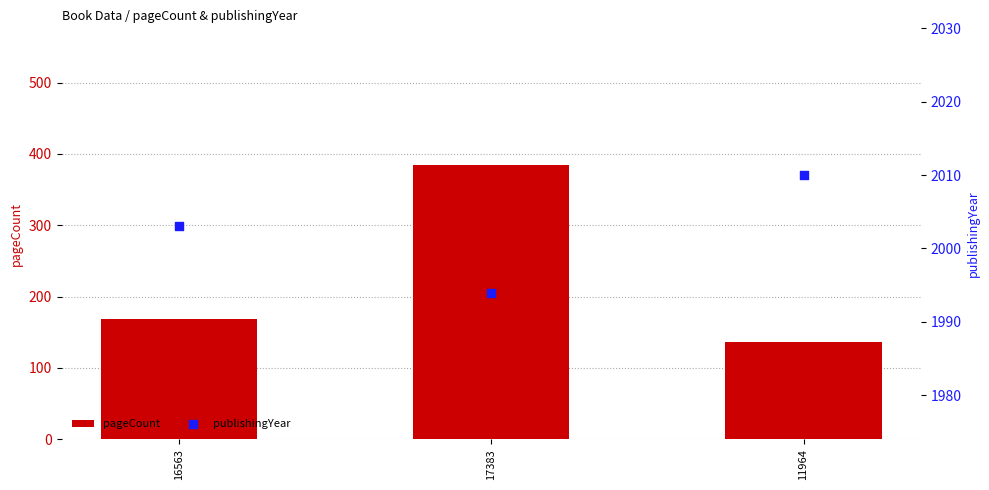

At how many categories does at least one series exceed 1946?

3